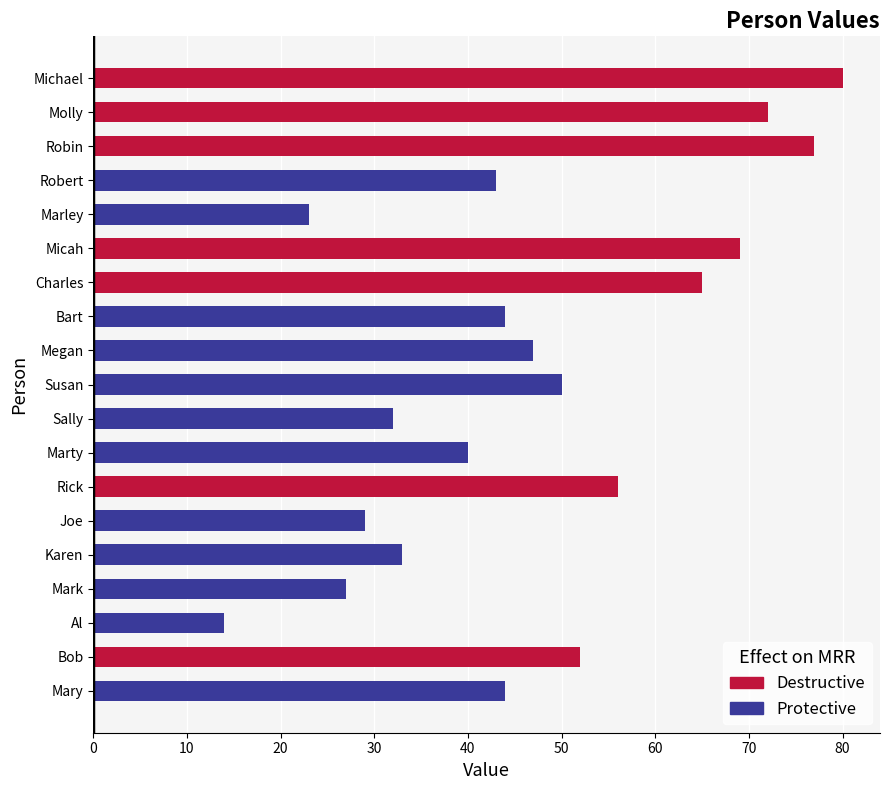

What is the difference between the maximum and minimum values?

66